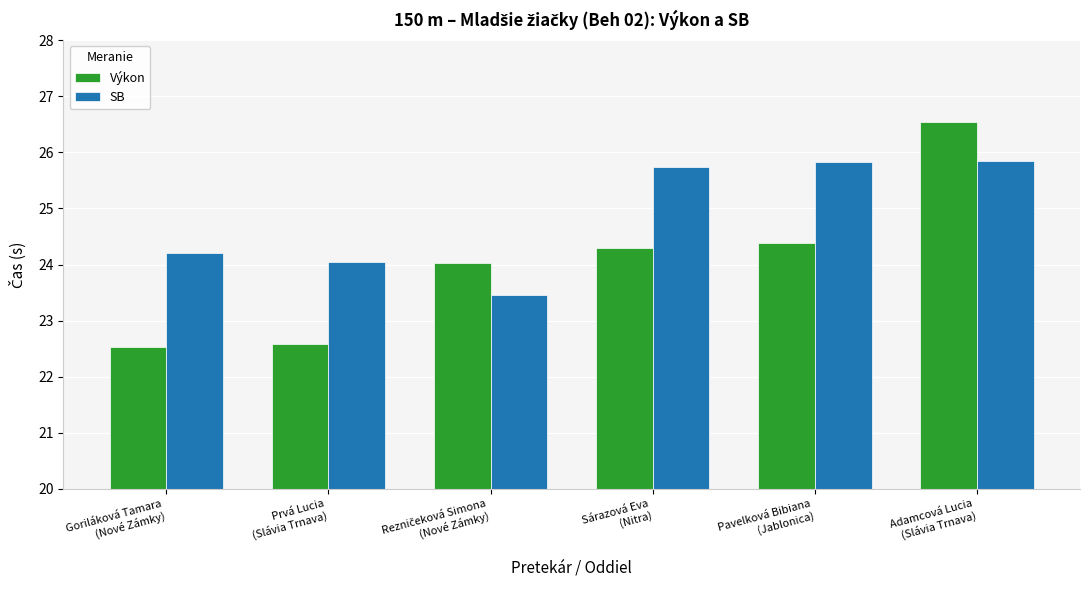

What position from the right is Pavelková Bibiana
(Jablonica)?

2